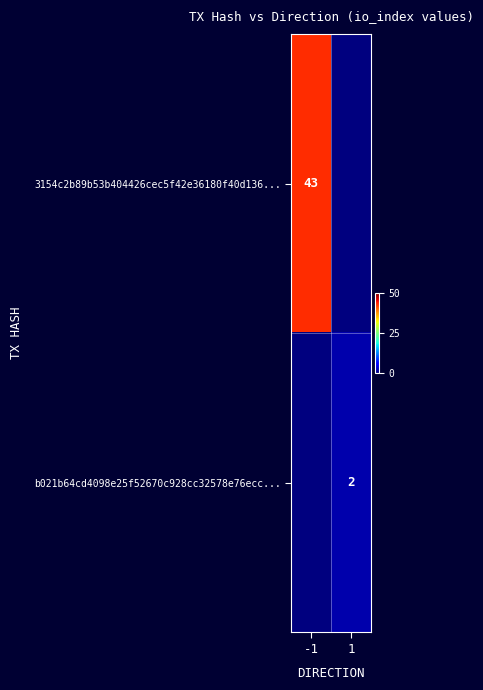

The value of b021b64cd4098e25f52670c928cc32578e76ecc... at 1 is 2. True or false?

True